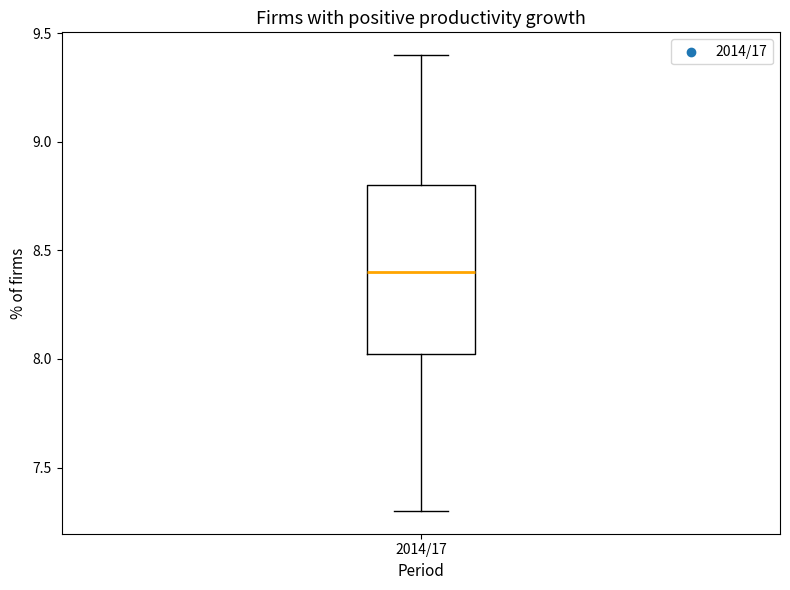

Transcribe this box plot: give where the median line is, the range the box spans, and where the two whiskers end, as read against the y-axis. The values are not printed on the chart, so give them approximately, as read against the axis.

median 8.40, box 8.05 to 8.80, whiskers 7.30 to 9.40